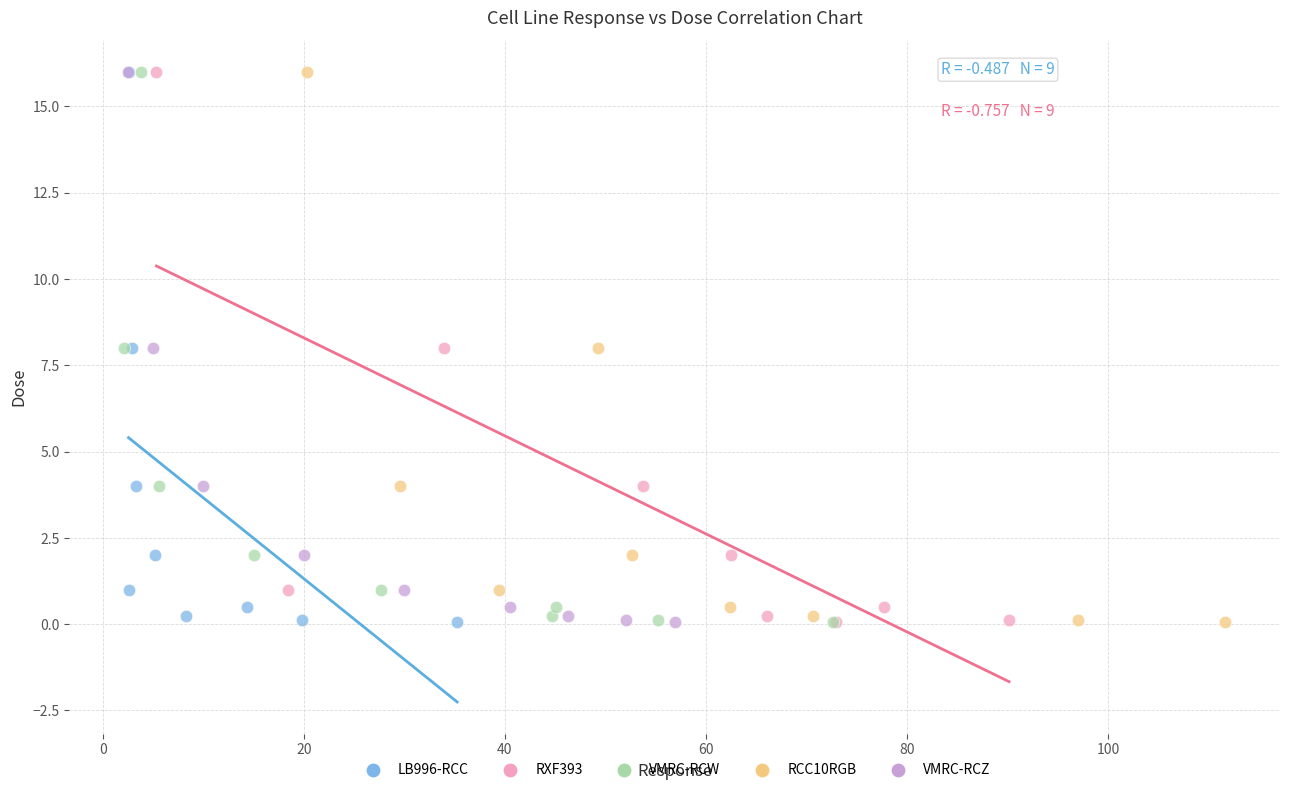

What are all the series names shown in the legend?

LB996-RCC, RXF393, VMRC-RCW, RCC10RGB, VMRC-RCZ